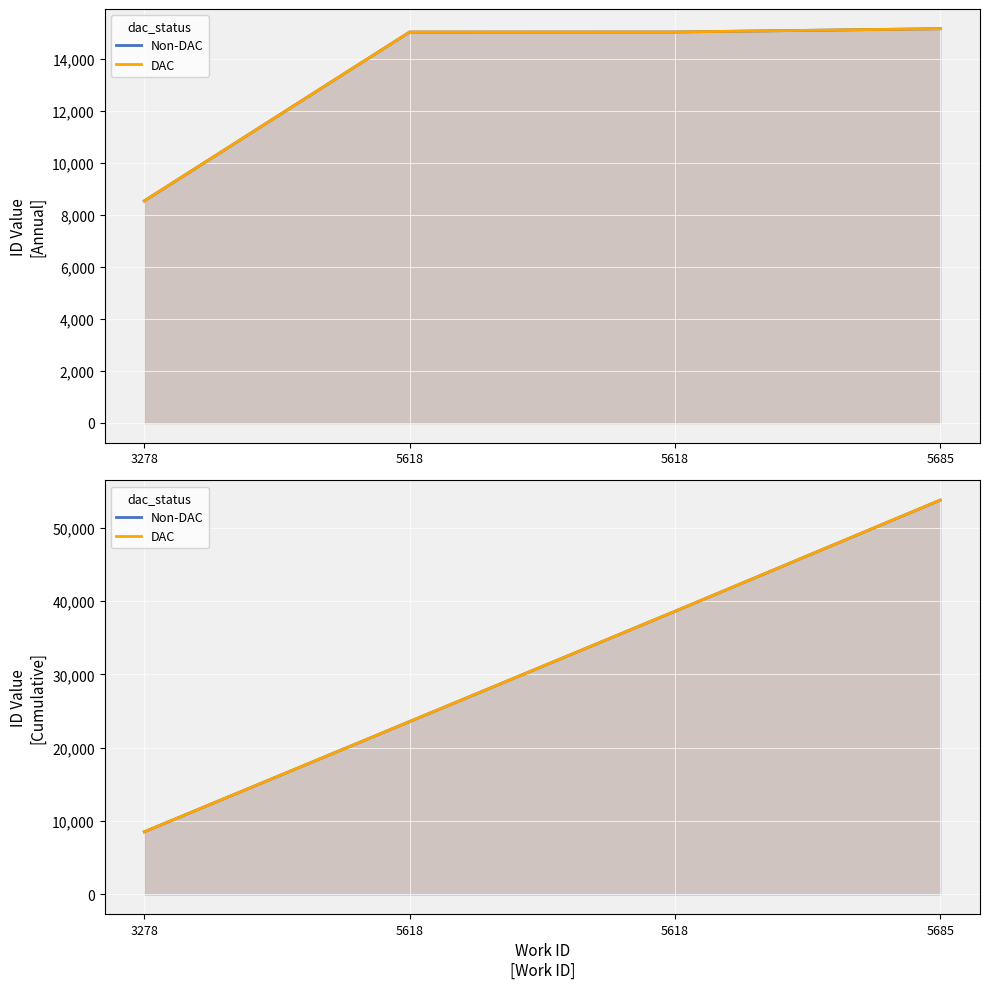

What is the greatest value displayed?

53765